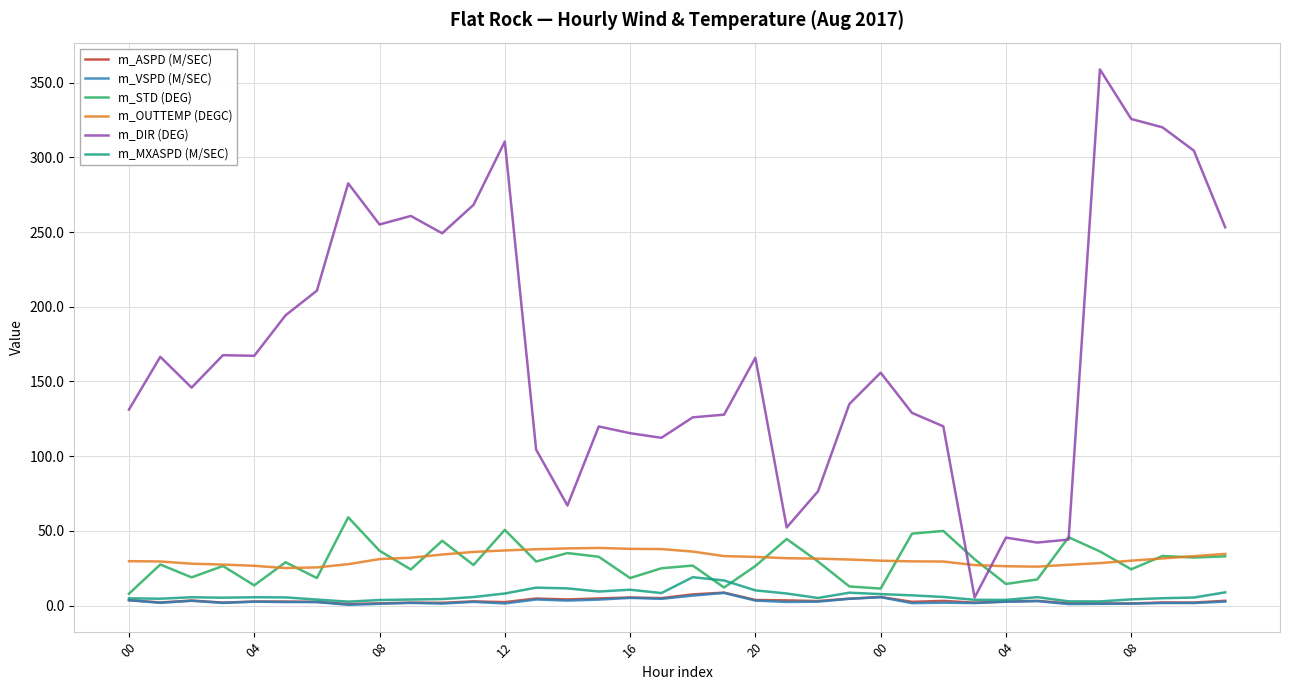

What is the greatest value displayed?

358.9